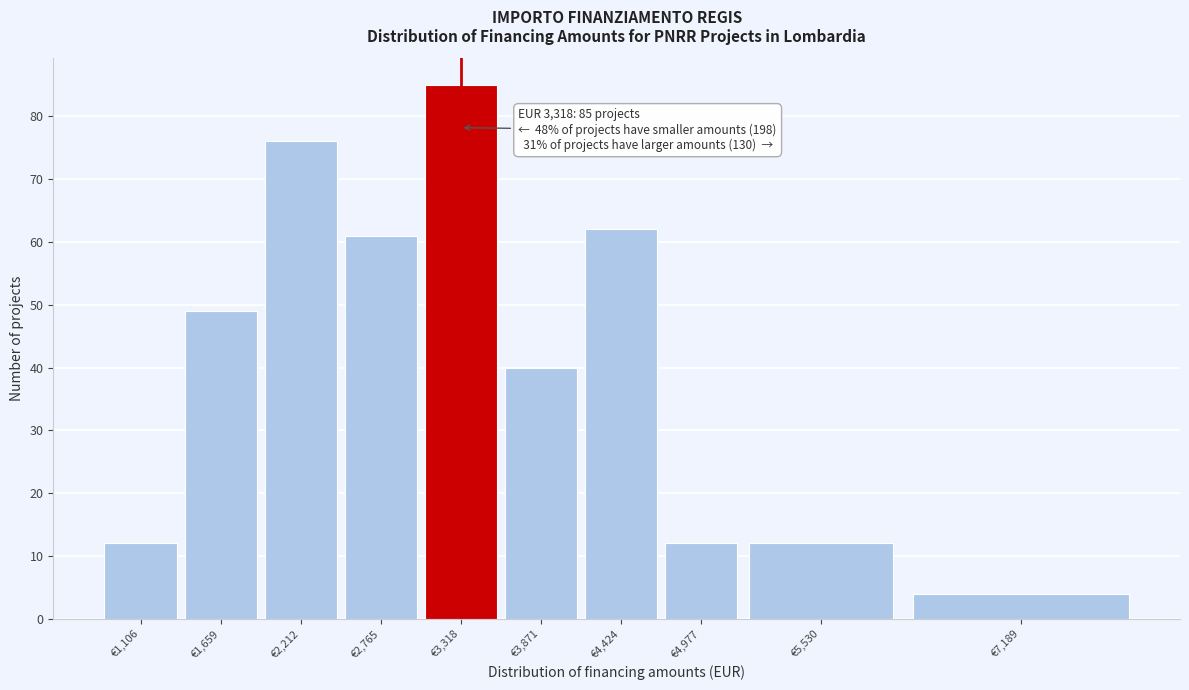

Reading left to right, extract all data points from this chart.

€1,106=12	€1,659=49	€2,212=76	€2,765=61	€3,318=85	€3,871=40	€4,424=62	€4,977=12	€5,530=12	€7,189=4